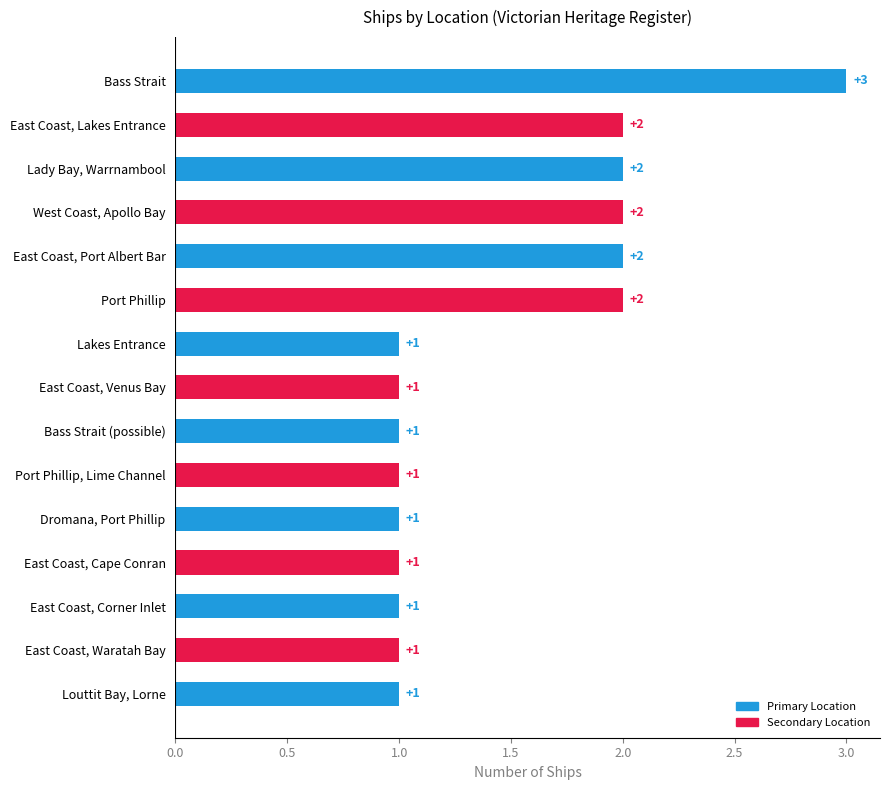

What is the difference between the second highest and second lowest values?

1